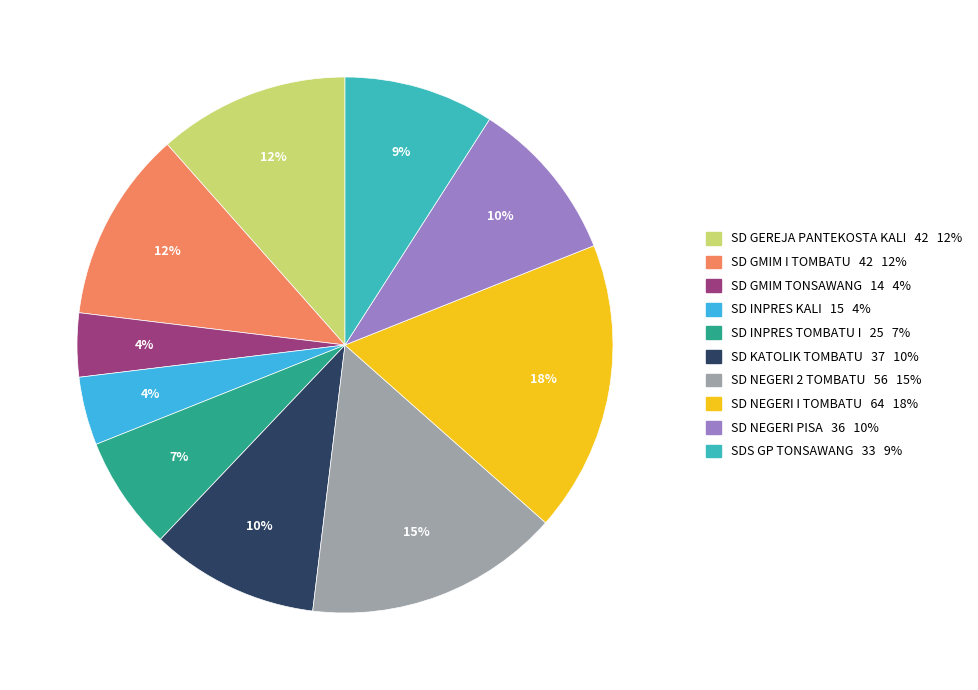

Is the sum of SD GMIM I TOMBATU 42 12% and SD GEREJA PANTEKOSTA KALI 42 12% greater than half?

No